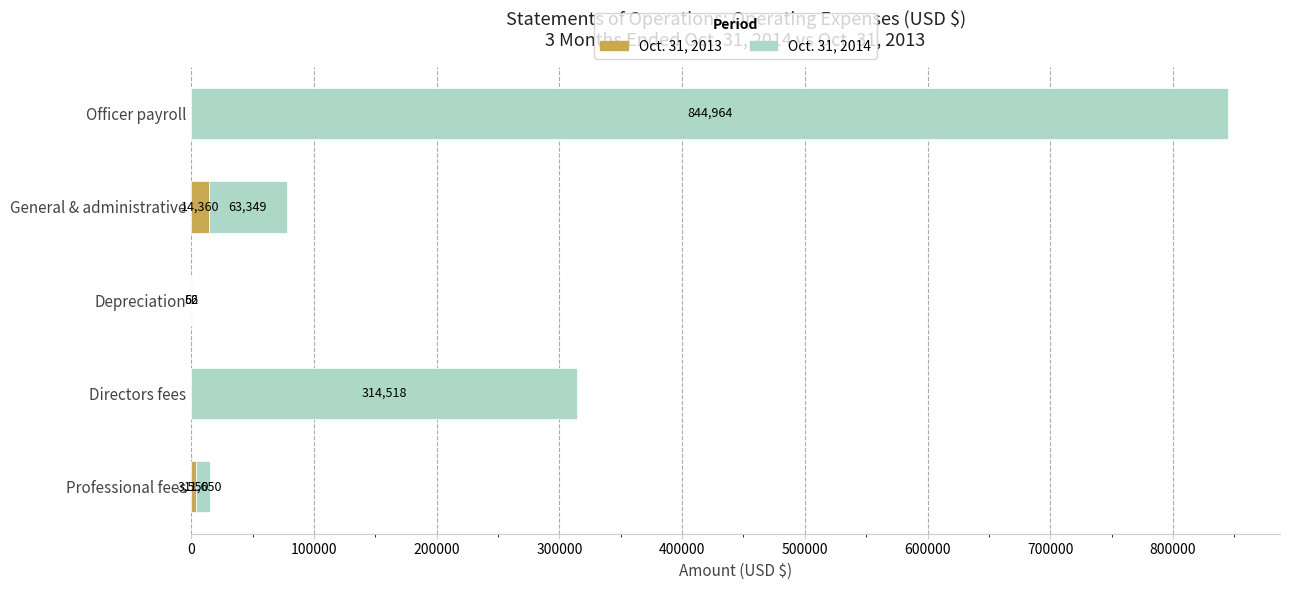

At which category is the sum across all series the highest?

Officer payroll